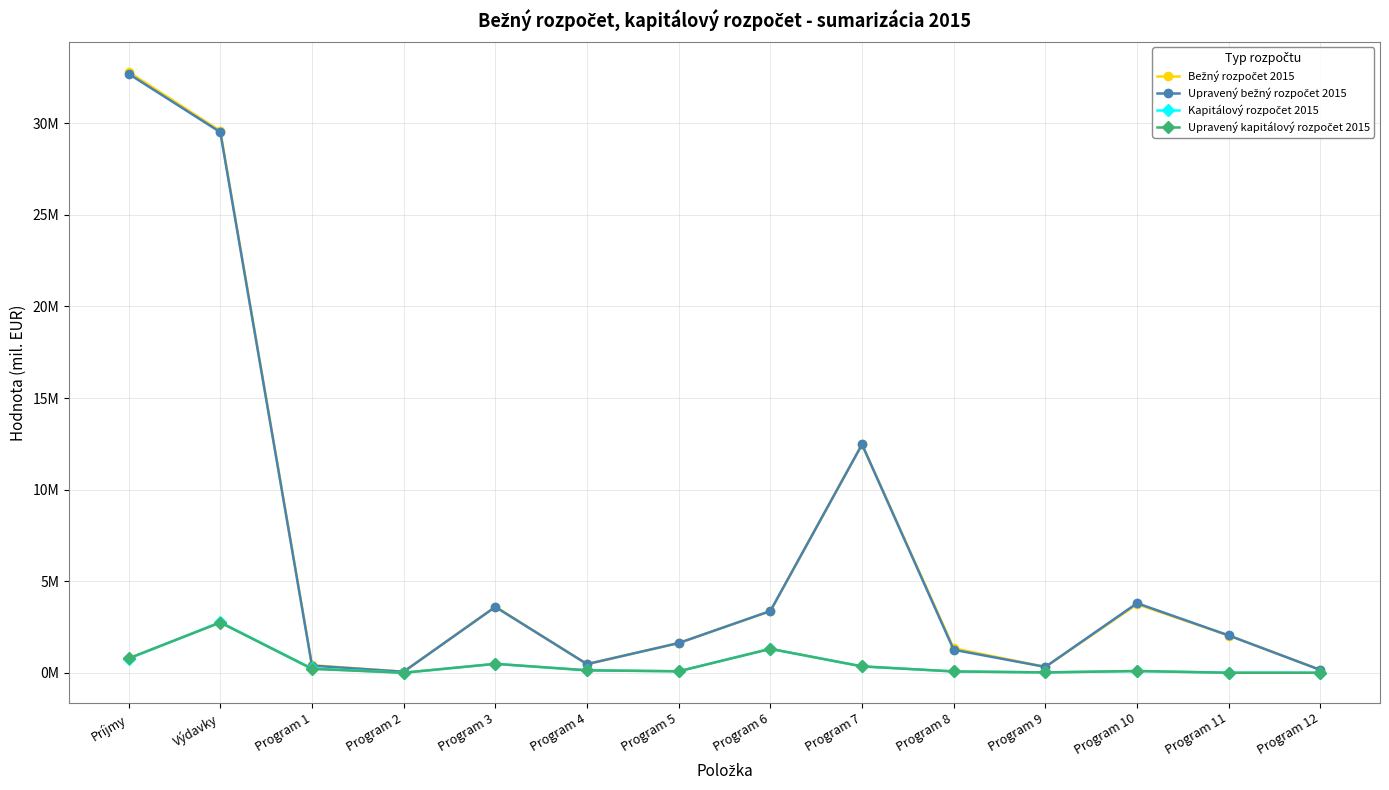

Does the chart display data point markers on the line(s)?

Yes